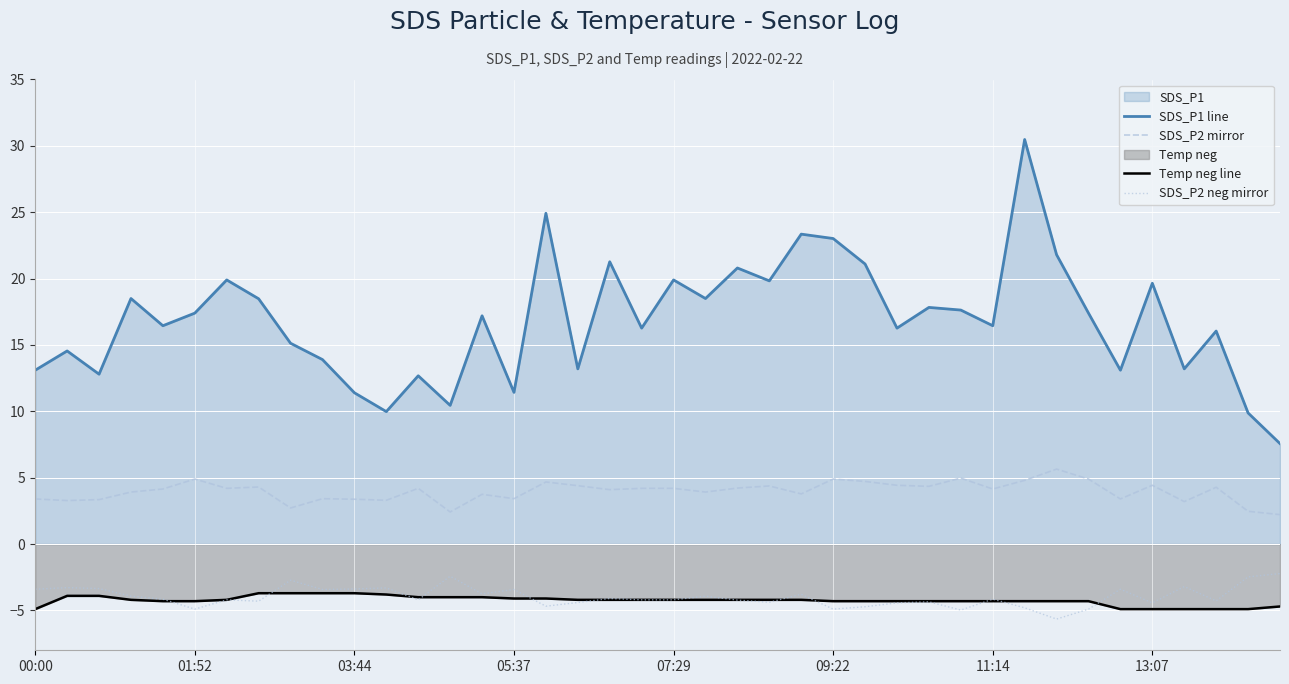

Is it true that SDS_P2 mirror equals 3.4 at 05:37?

True